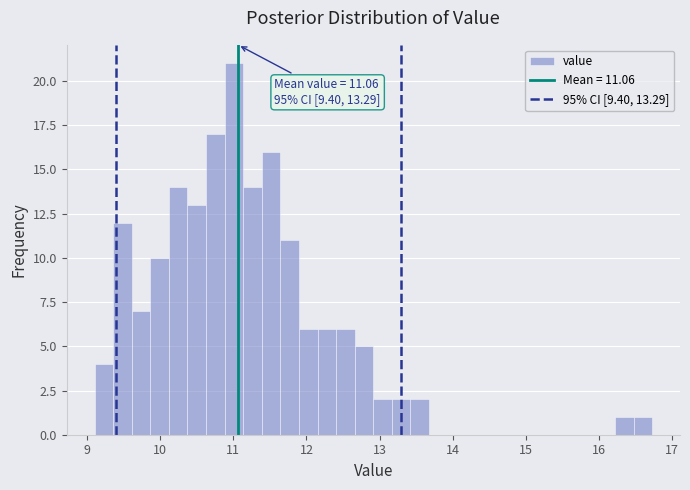

Around what value on the x-axis is the tallest bar? Give the approximate position of its centre, as read against the axis.

11.0